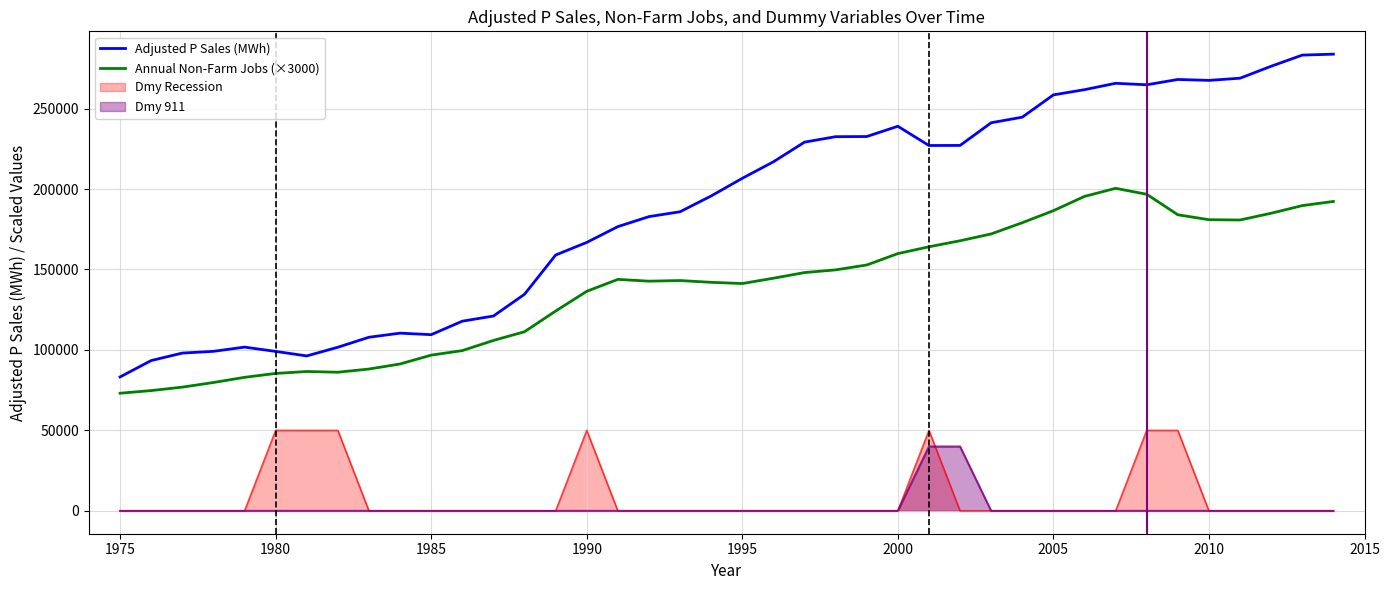

The value of Dmy Recession at 2005 is -28027.5. True or false?

False